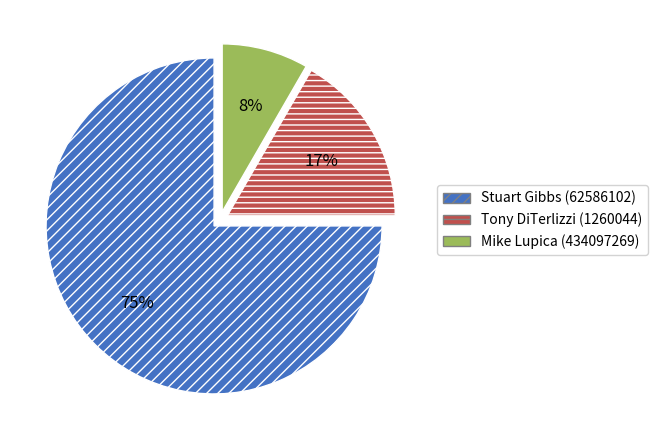

How many segments does this pie chart have?

3